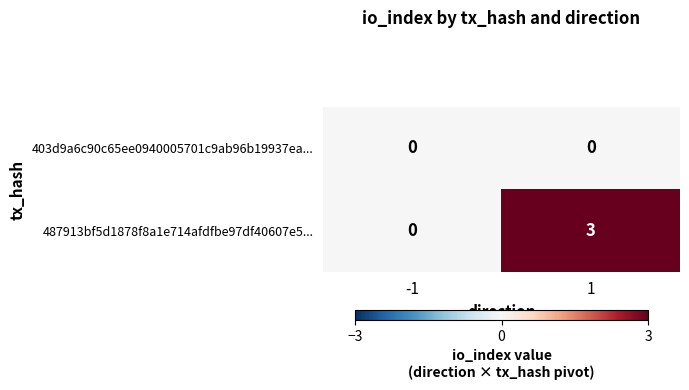

Rank the series at 1 from highest to lowest value.

487913bf5d1878f8a1e714afdfbe97df40607e5..., 403d9a6c90c65ee0940005701c9ab96b19937ea...